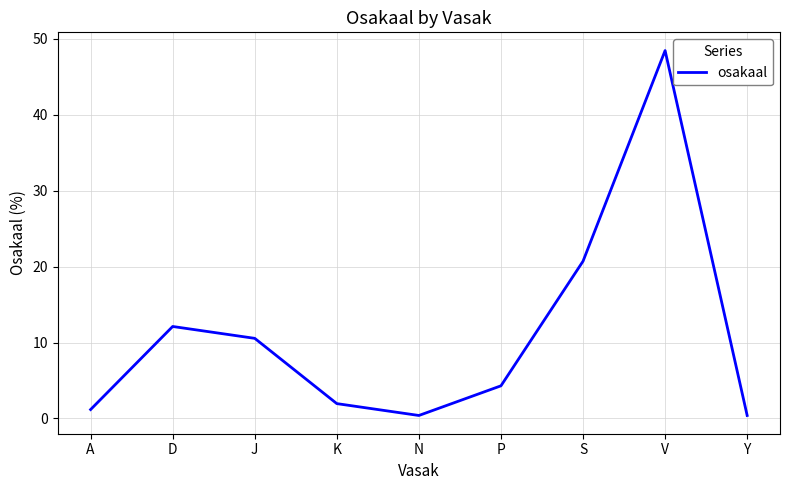

What is the change in value from A to K?

+0.8